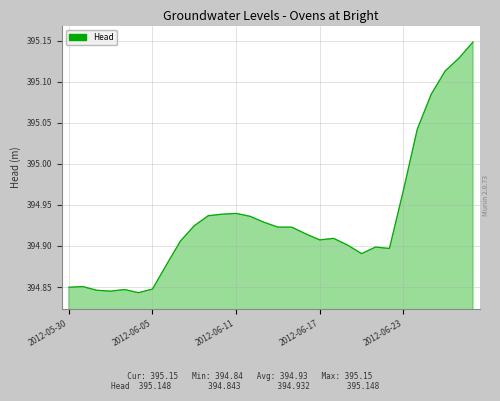

What is the difference between the maximum and minimum values?

0.3